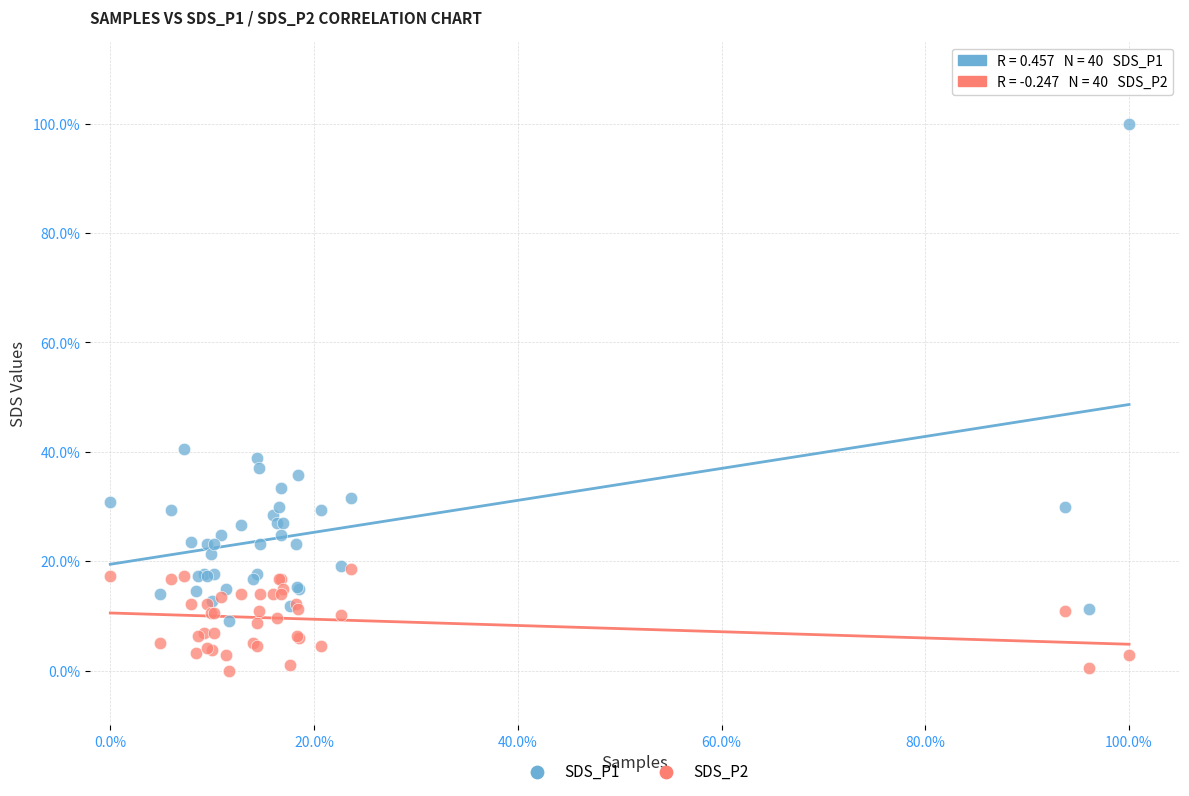

Which series has the largest Y range (max minus min)?

SDS_P1